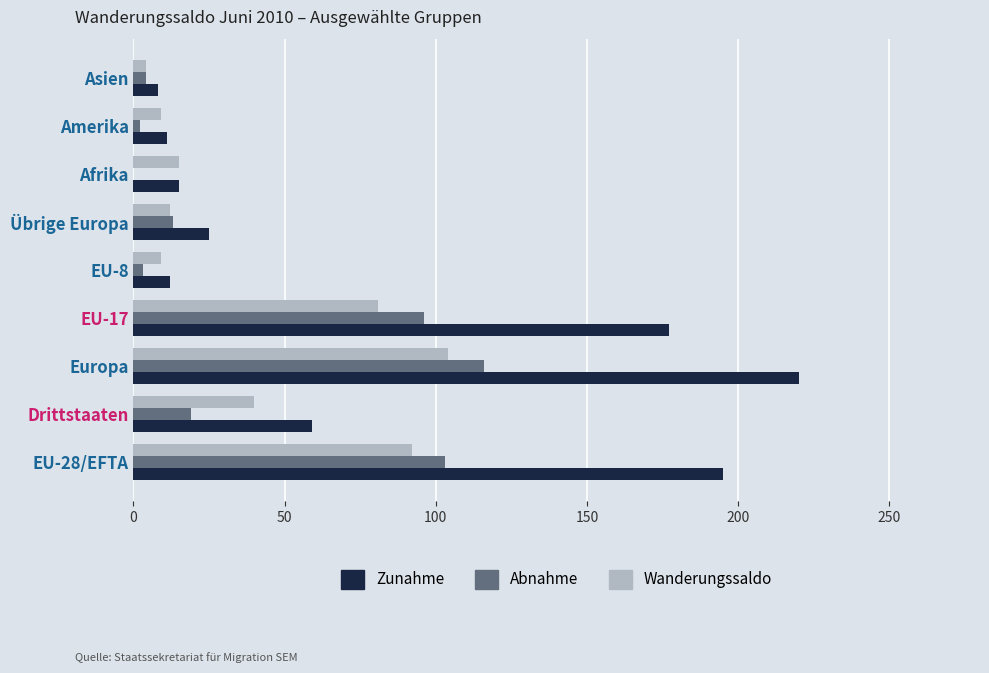

What is the maximum value shown in the chart?

220